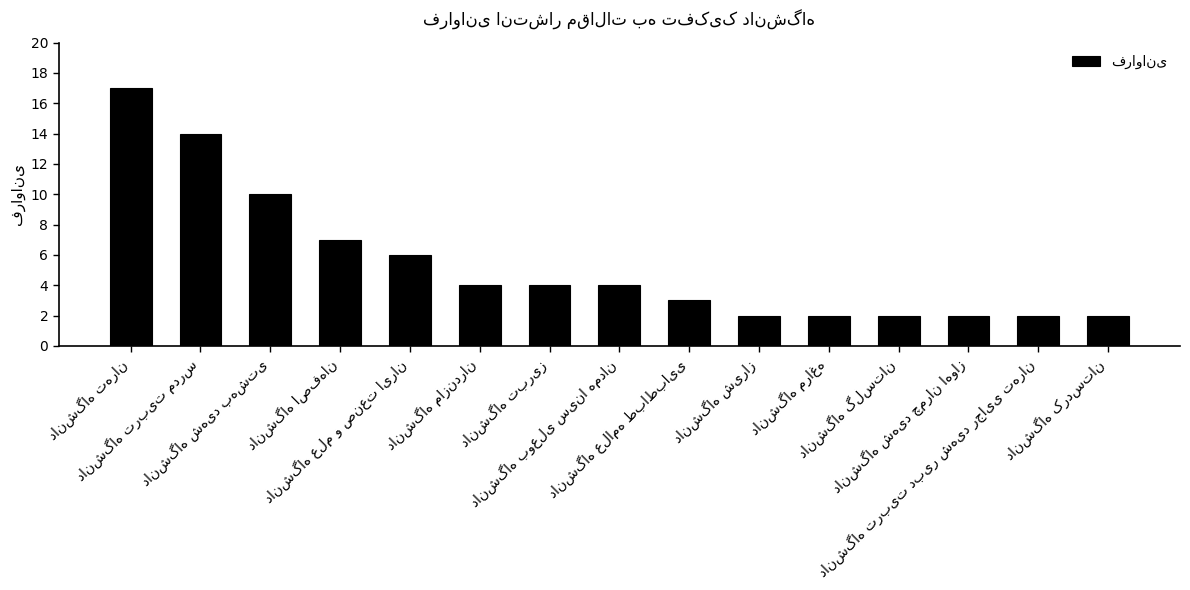

What is the smallest value displayed?

2